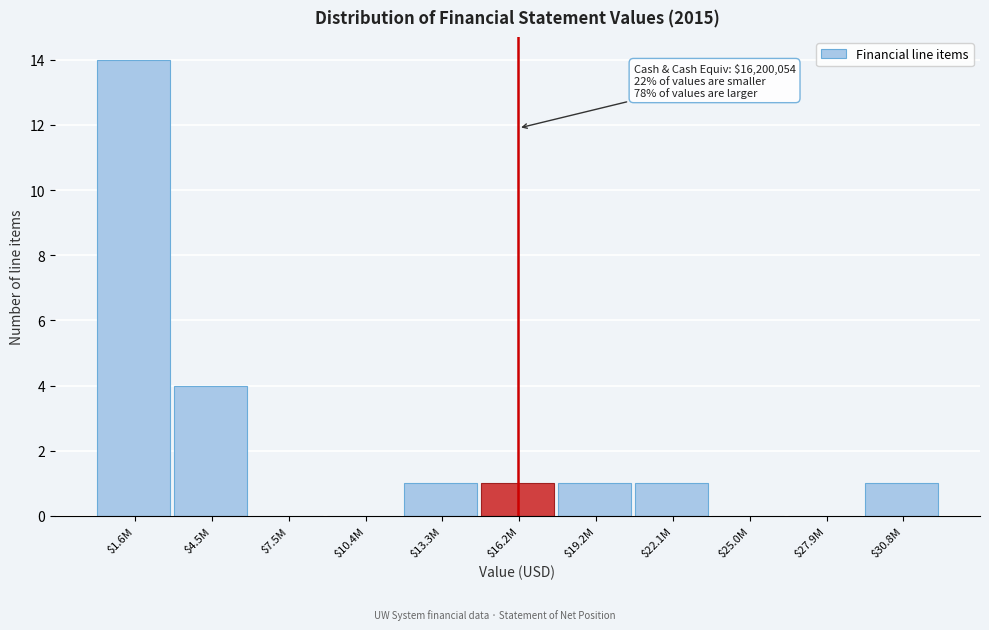

Is it true that the value at $4.5M is 4?

True